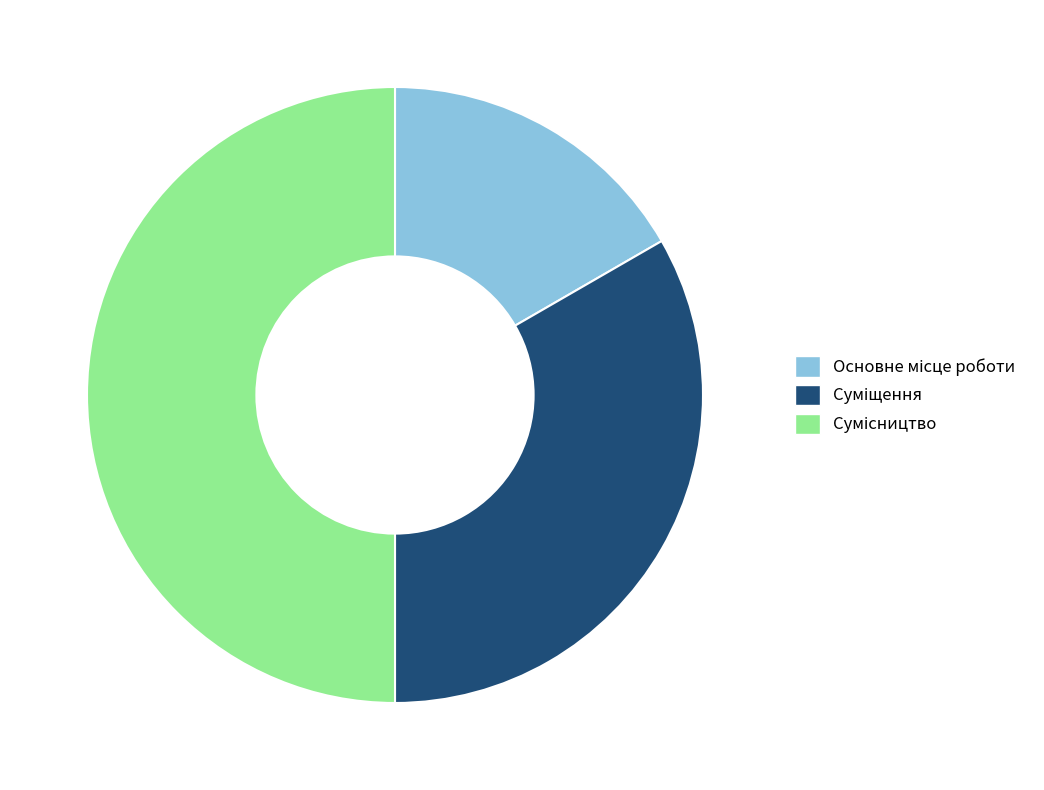

What is the change in value from Основне місце роботи to Суміщення?

+1